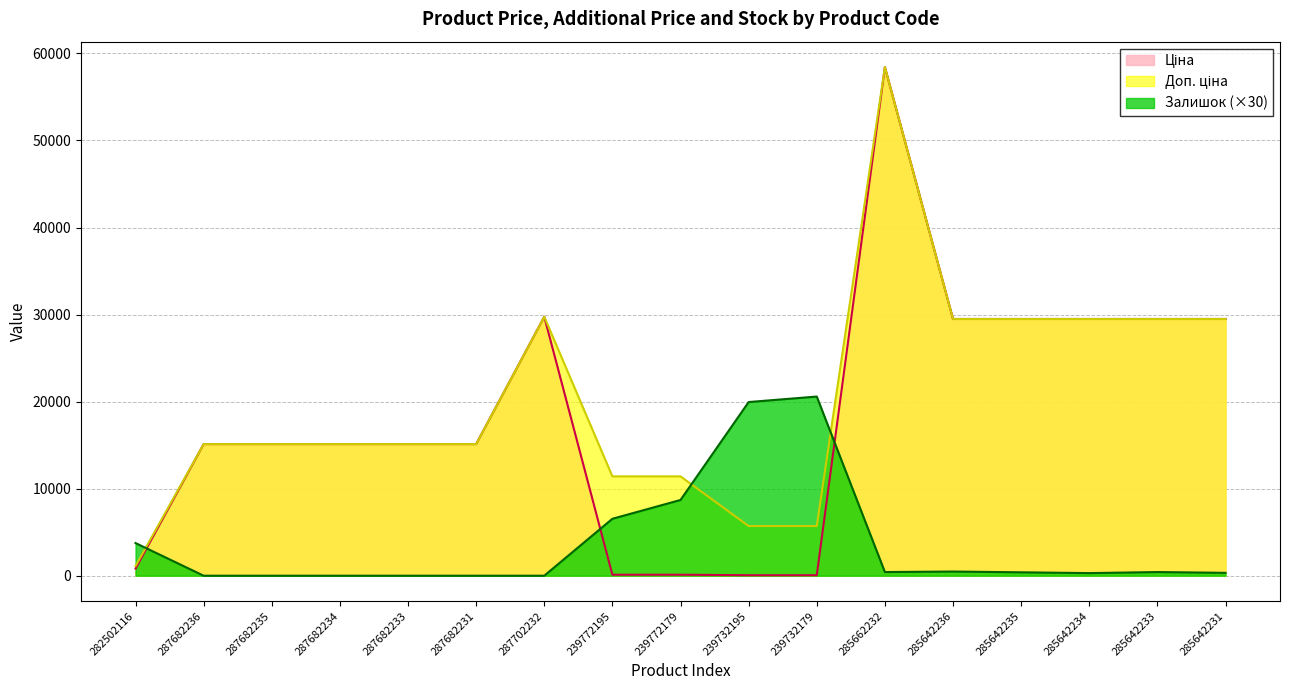

Reading left to right, list all the values displayed in this chart.

Ціна: 818.5	15120.0	15120.0	15120.0	15120.0	15120.0	29747.2	114.1	114.1	57.0	57.0	58426.5	29491.5	29491.5	29491.5	29491.5	29491.5
Доп. ціна: 1109.2	15120.0	15120.0	15120.0	15120.0	15120.0	29747.2	11410.0	11410.0	5705.0	5705.0	58426.5	29491.5	29491.5	29491.5	29491.5	29491.5
Залишок: 3750.0	0.0	0.0	0.0	0.0	0.0	0.0	6540.0	8700.0	19950.0	20580.0	420.0	480.0	390.0	300.0	420.0	330.0